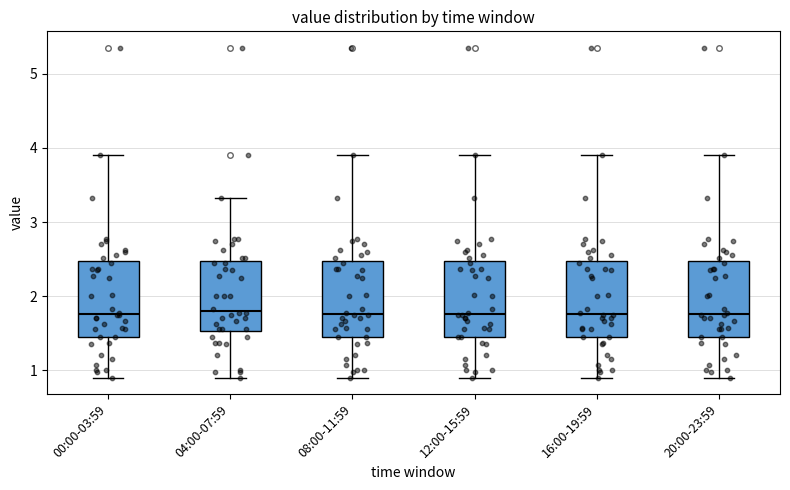

Reading left to right, read every box against the y-axis: the position of its median line, the range the box covers, and the ends of its whiskers. The values are not printed on the chart, so give them approximately, as read against the axis.

00:00-03:59: median 1.8, box 1.5 to 2.5, whiskers 0.9 to 3.9
04:00-07:59: median 1.8, box 1.5 to 2.5, whiskers 0.9 to 3.3
08:00-11:59: median 1.8, box 1.5 to 2.5, whiskers 0.9 to 3.9
12:00-15:59: median 1.8, box 1.5 to 2.5, whiskers 0.9 to 3.9
16:00-19:59: median 1.8, box 1.5 to 2.5, whiskers 0.9 to 3.9
20:00-23:59: median 1.8, box 1.5 to 2.5, whiskers 0.9 to 3.9